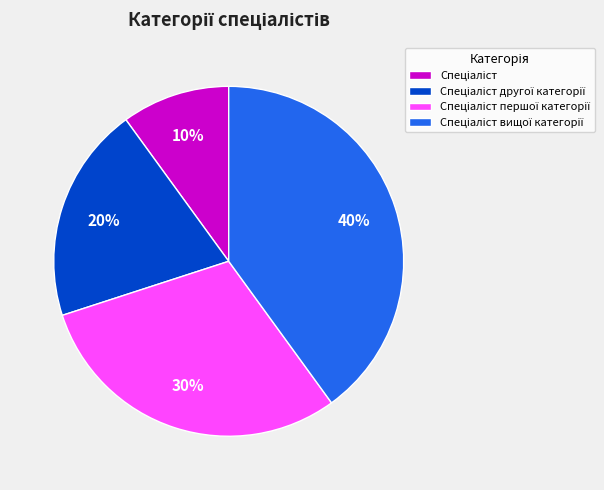

To the nearest percent, what is the average slice percentage?

25%